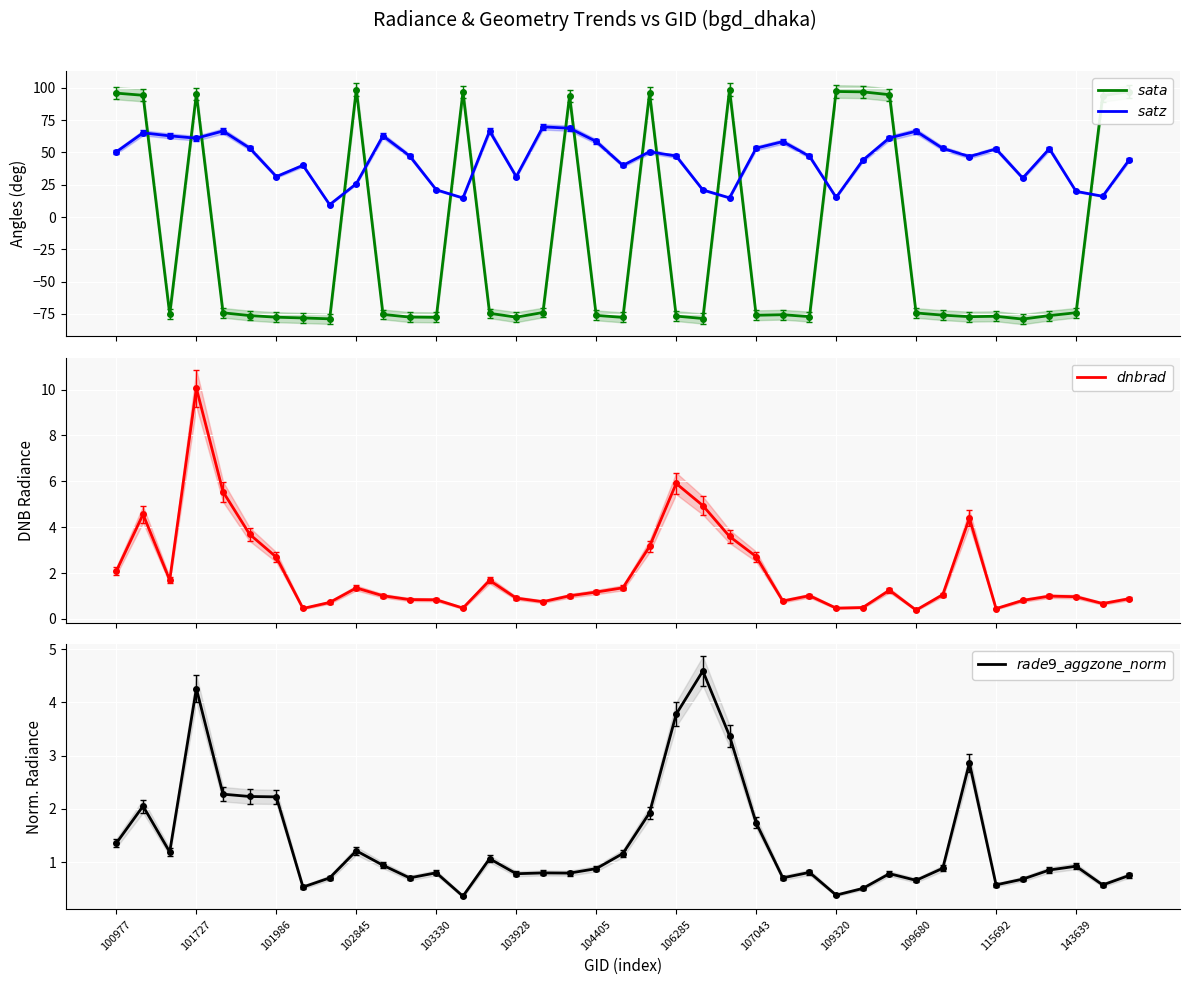

Count the number of categories in the chart.

39